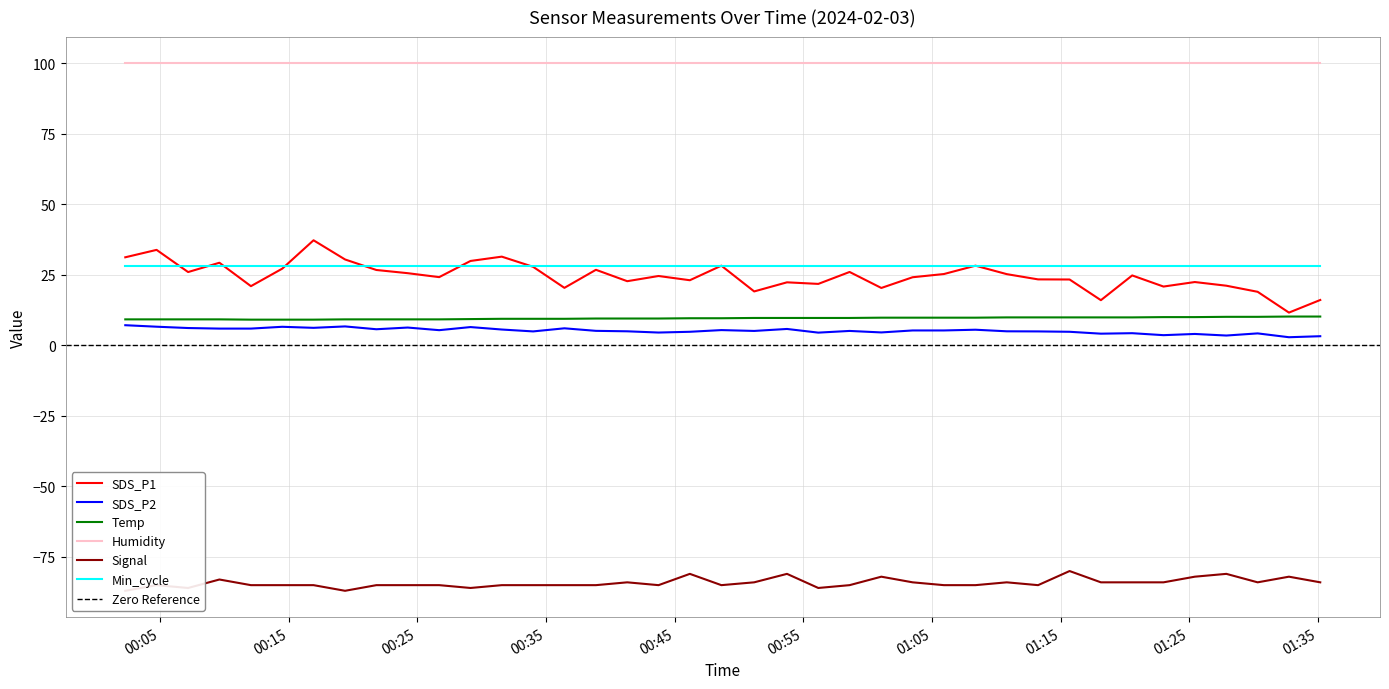

True or false: Temp and SDS_P2 intersect in this chart.

False